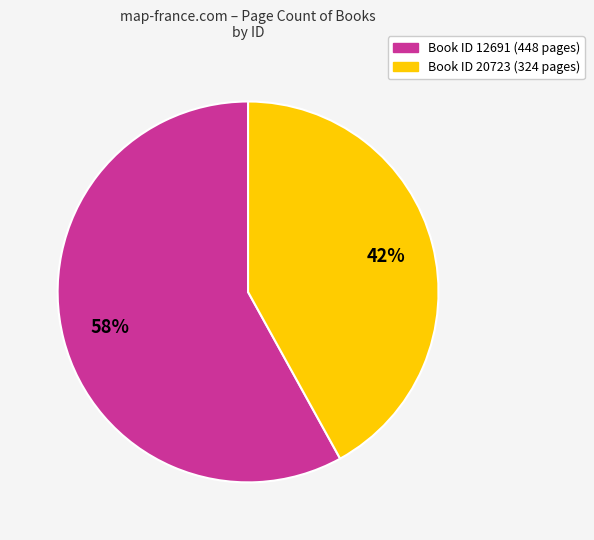

Does any single category account for the majority?

Yes